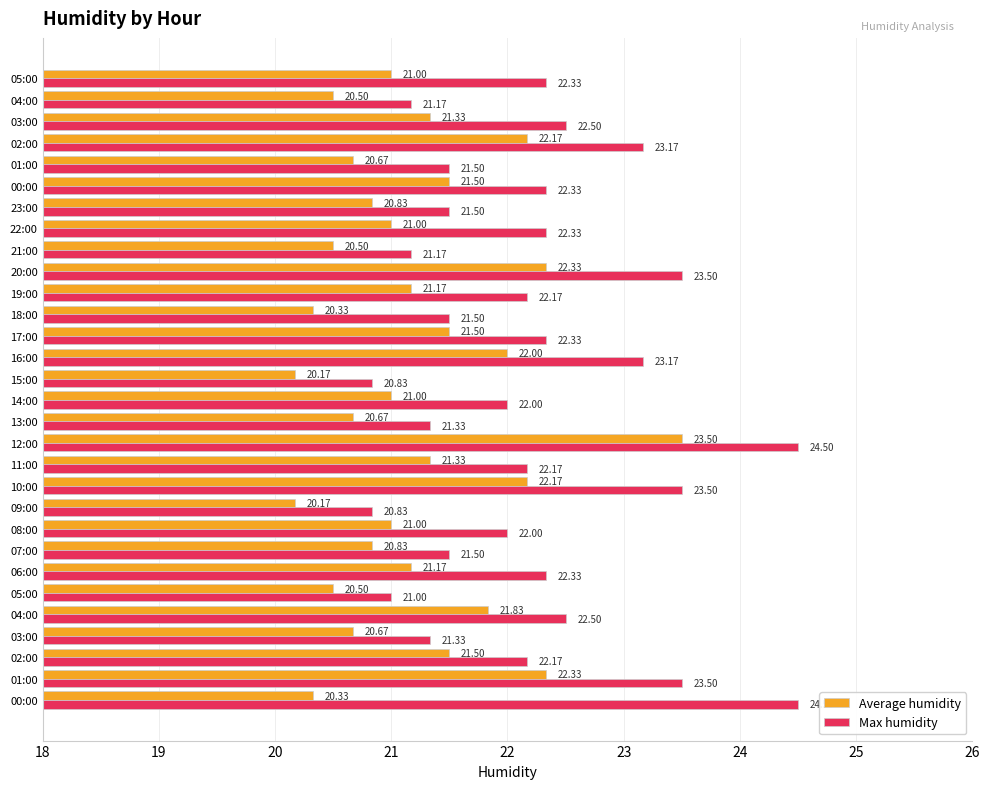

Reading right to left, list all the values displayed in this chart.

Average humidity: 21.0	20.5	21.3	22.2	20.7	21.5	20.8	21.0	20.5	22.3	21.2	20.3	21.5	22.0	20.2	21.0	20.7	23.5	21.3	22.2	20.2	21.0	20.8	21.2	20.5	21.8	20.7	21.5	22.3	20.3
Max humidity: 22.3	21.2	22.5	23.2	21.5	22.3	21.5	22.3	21.2	23.5	22.2	21.5	22.3	23.2	20.8	22.0	21.3	24.5	22.2	23.5	20.8	22.0	21.5	22.3	21.0	22.5	21.3	22.2	23.5	24.5